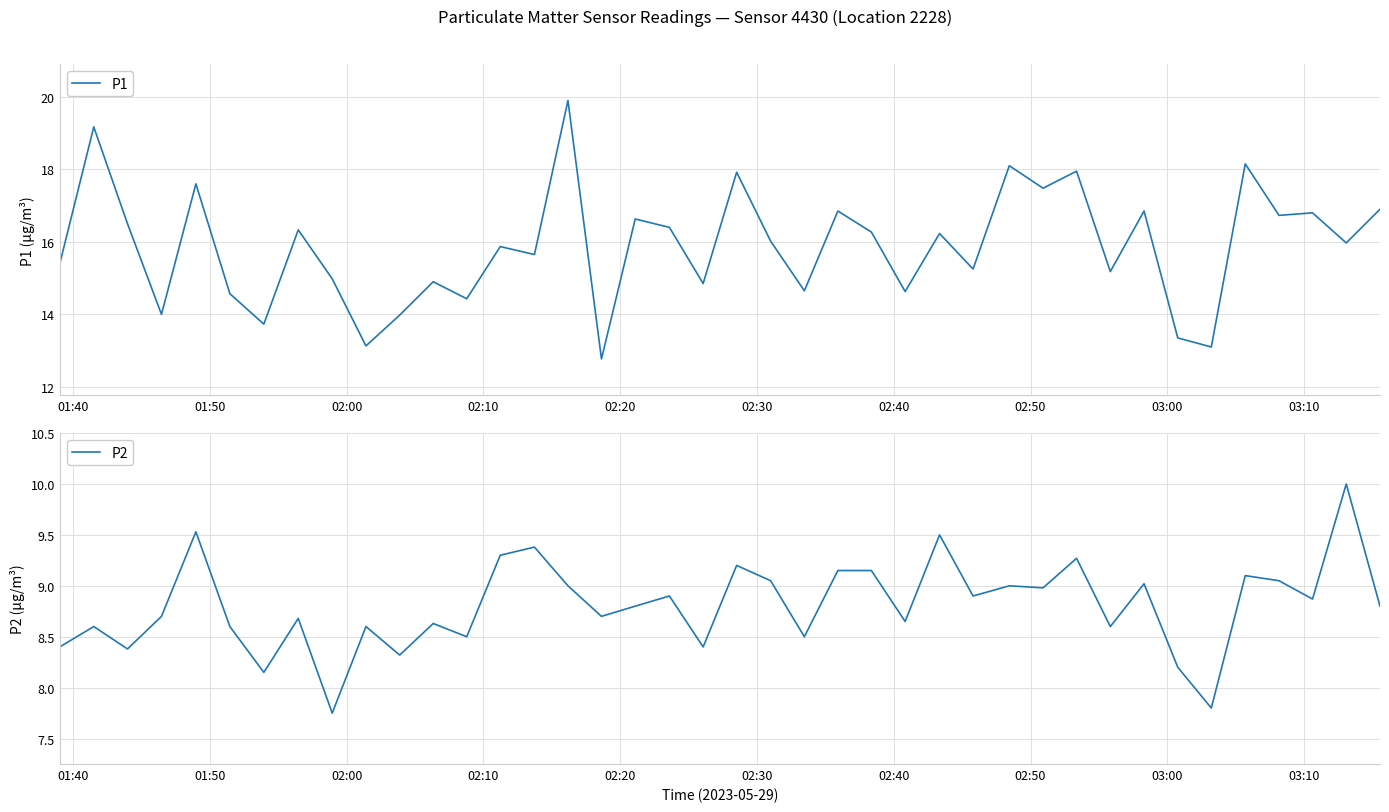

True or false: P2 has a value of 3.8 at 36.

False